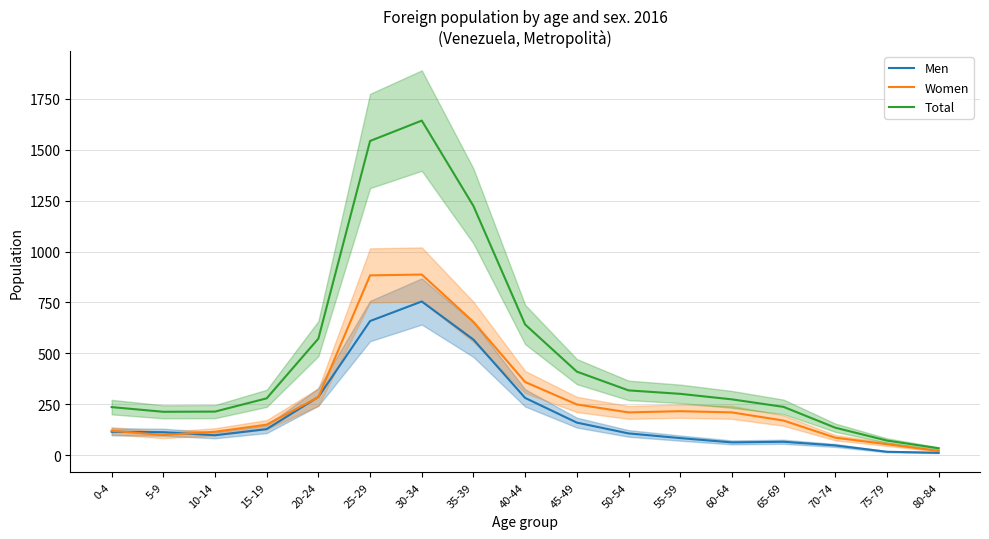

What is the sum of all Women values?

4783